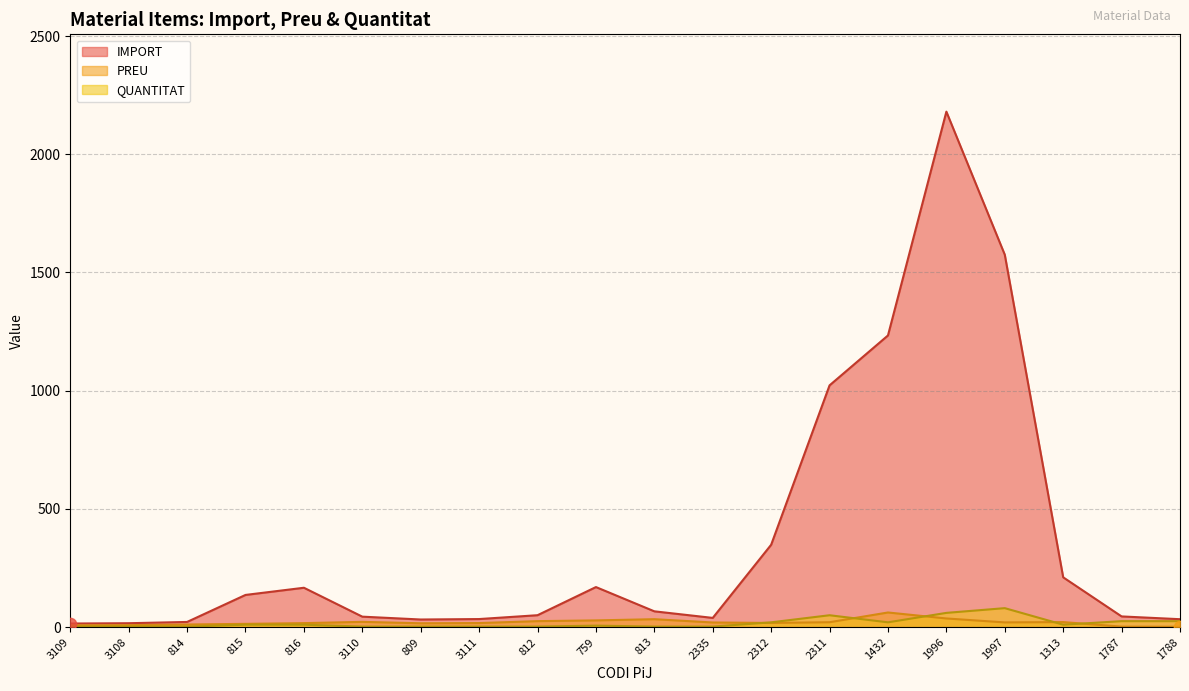

Is the value of PREU at 3111 greater than the value of QUANTITAT at 1787?

No